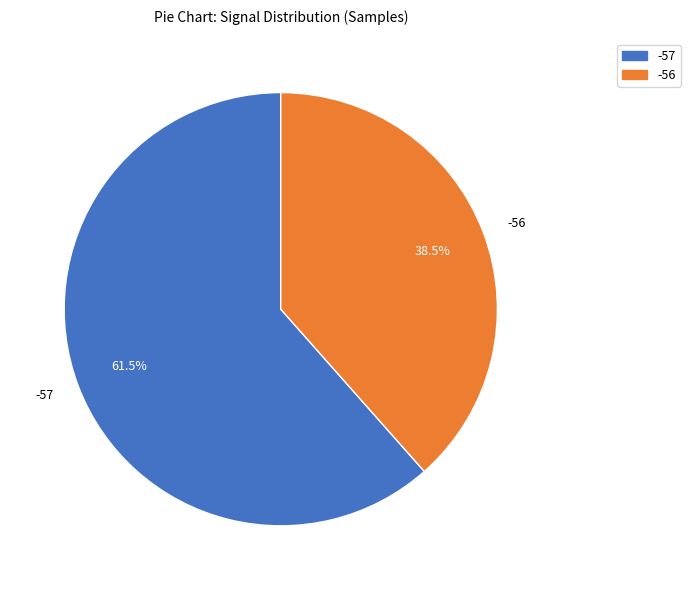

True or false: -57 accounts for 10% of the total.

False